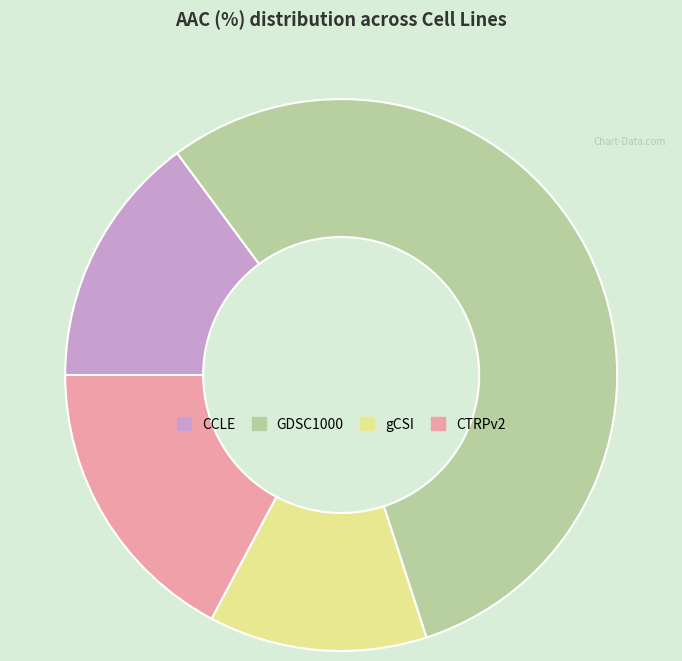

True or false: gCSI accounts for 2% of the total.

False